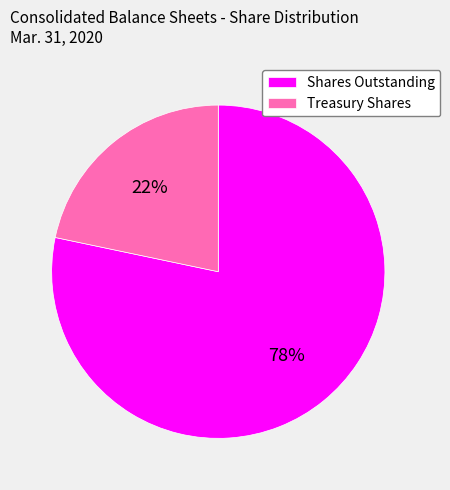

Rank the categories by value from lowest to highest.

Treasury Shares, Shares Outstanding